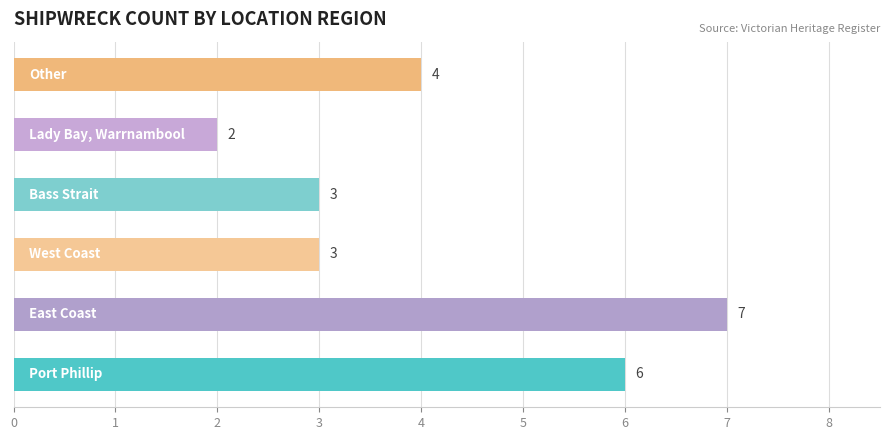

Count the values in the range 3 to 6.

4